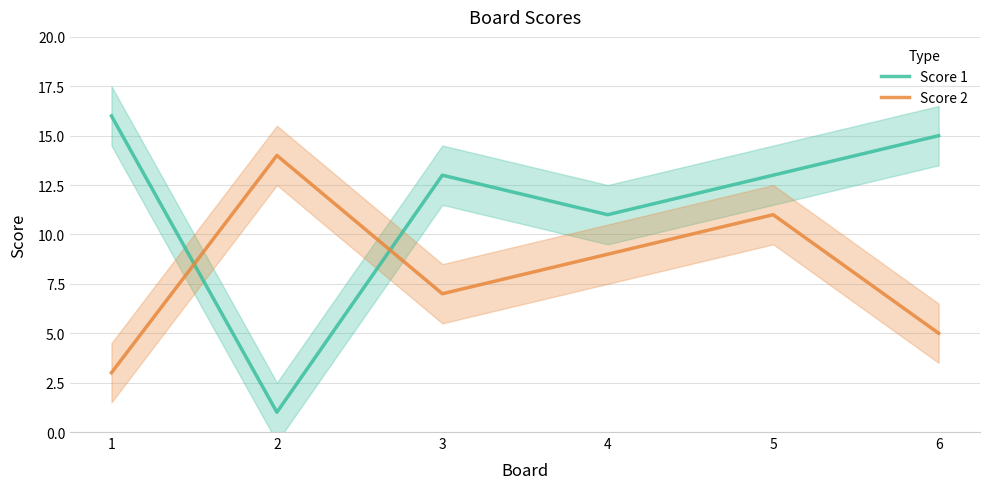

True or false: Score 2 and Score 1 intersect in this chart.

True